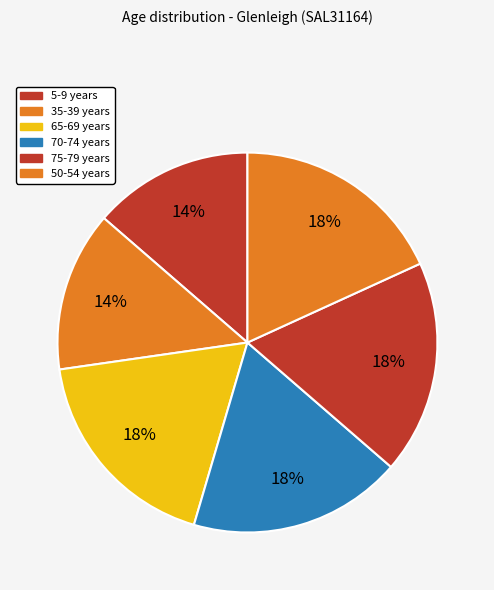

Which category has the biggest portion of the pie?

65-69 years